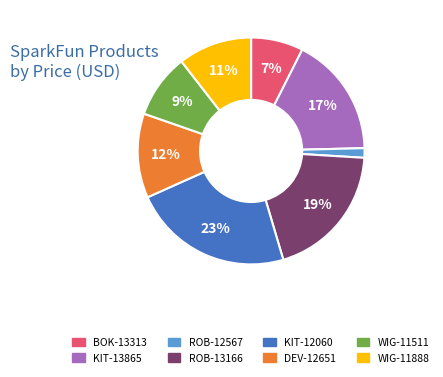

How many segments does this pie chart have?

8